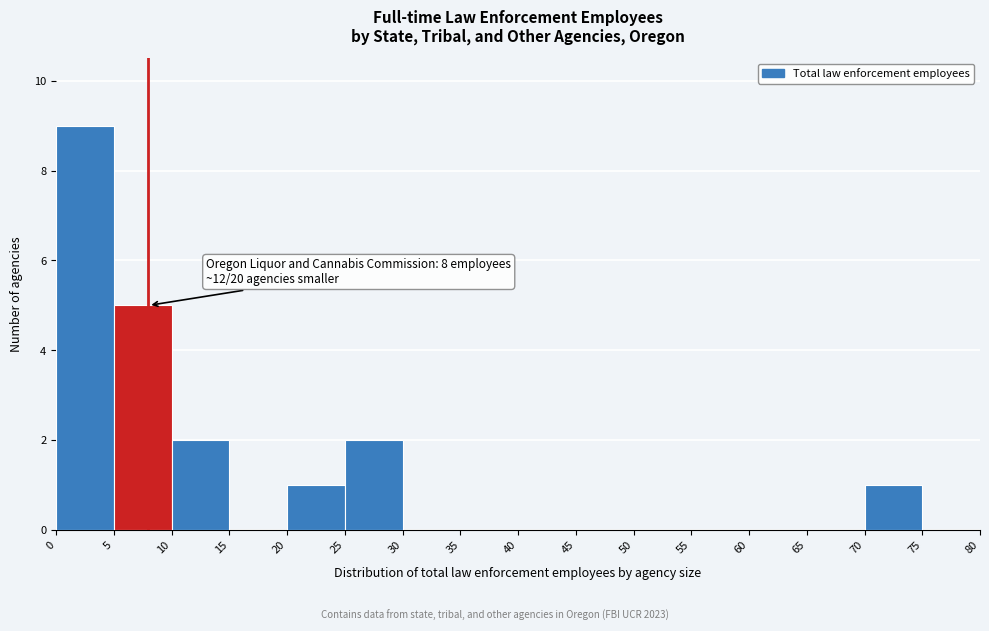

Which range on the x-axis has the tallest bar?

0 to 5